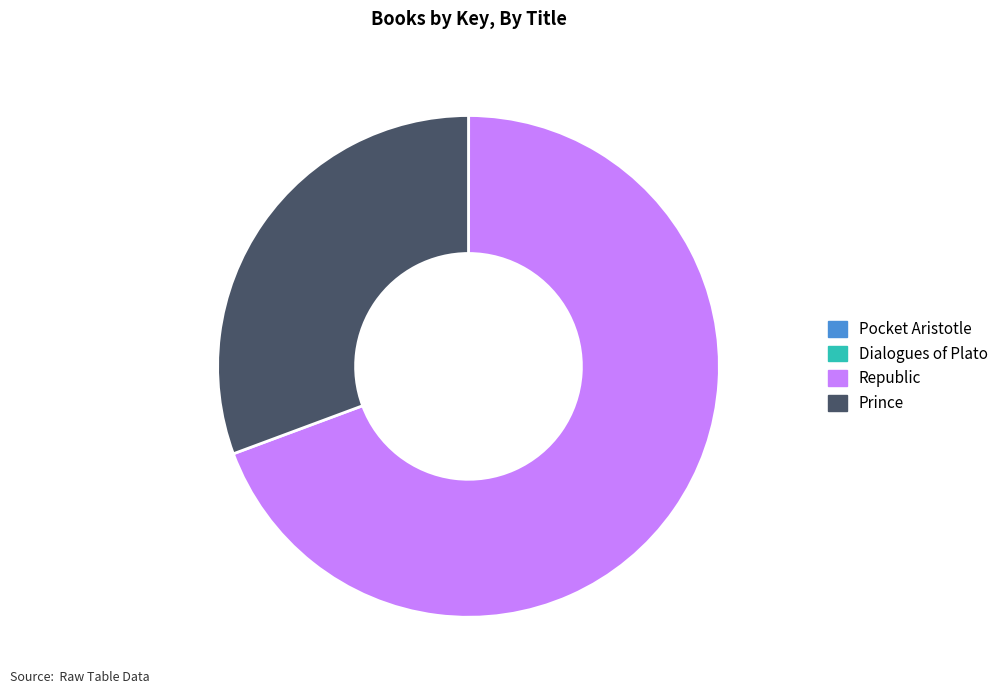

Does any single category account for the majority?

Yes